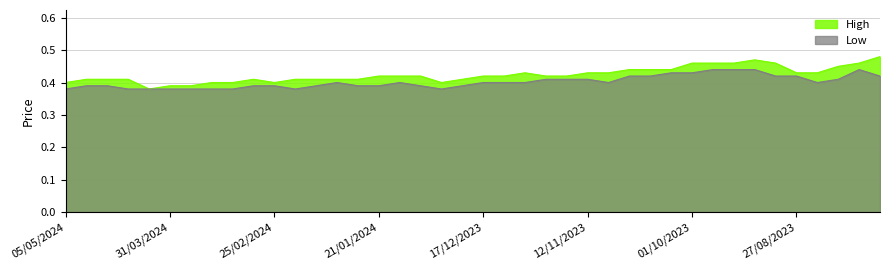

How many interior local peaks does the High series have?

3